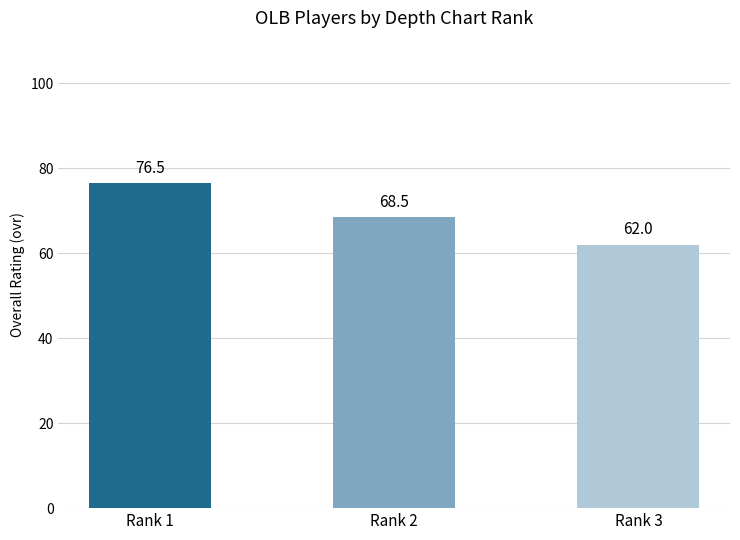

True or false: the data shows 31.4 at Rank 1.

False